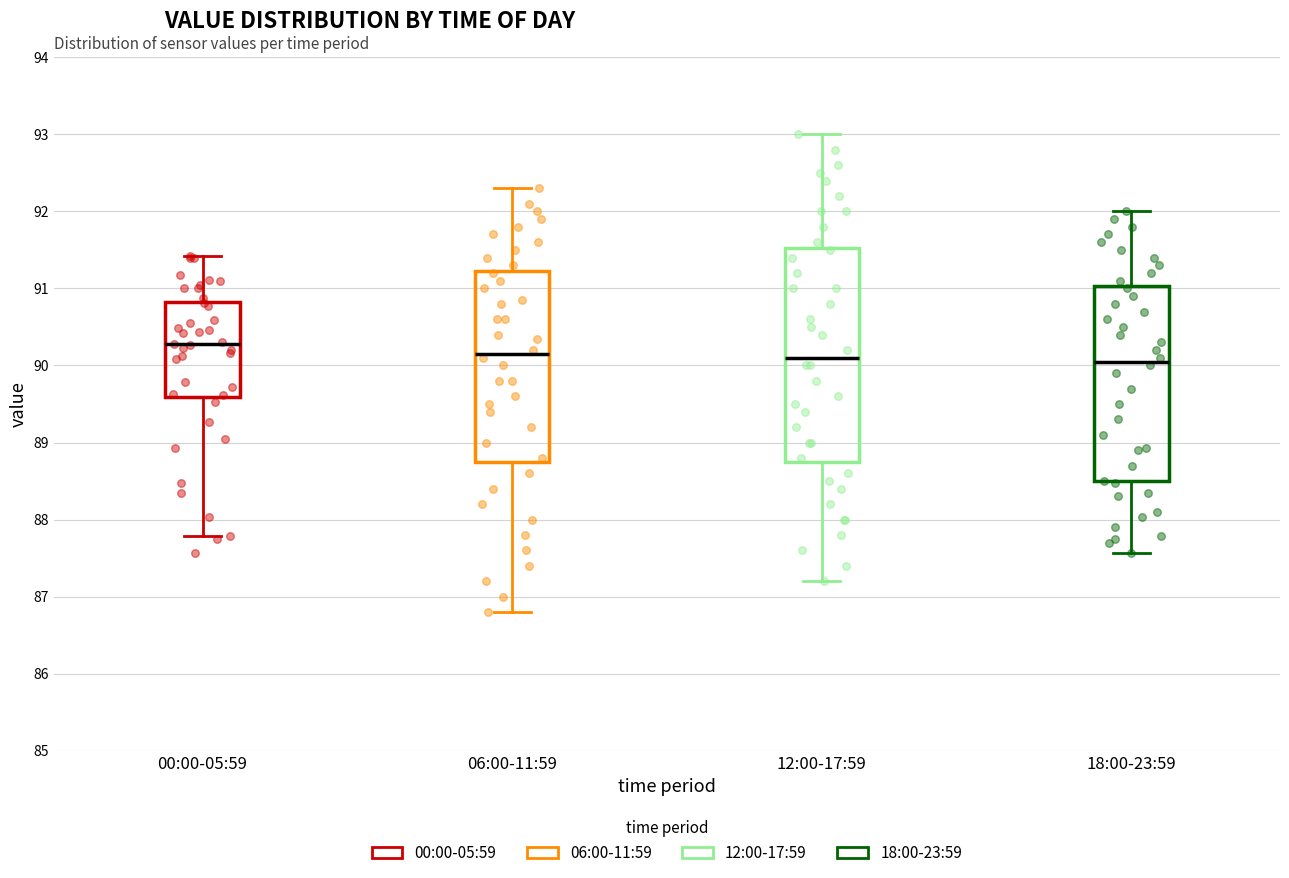

Which box is the tallest, from its lower edge to its upper edge?

12:00-17:59